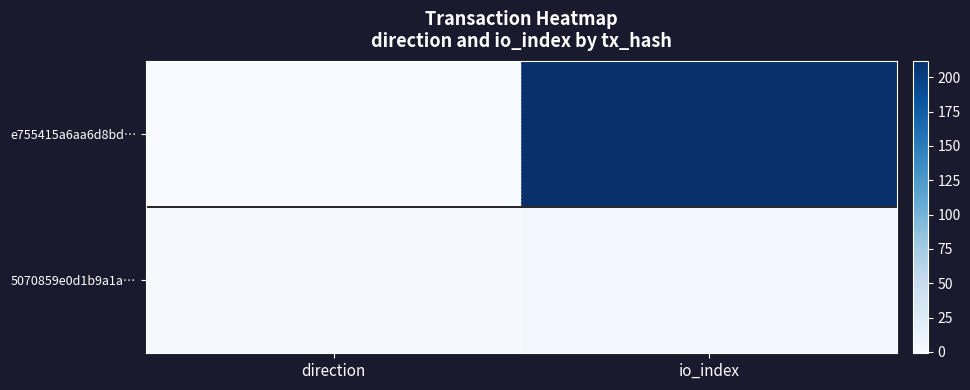

Which category has the highest value across all series?

io_index